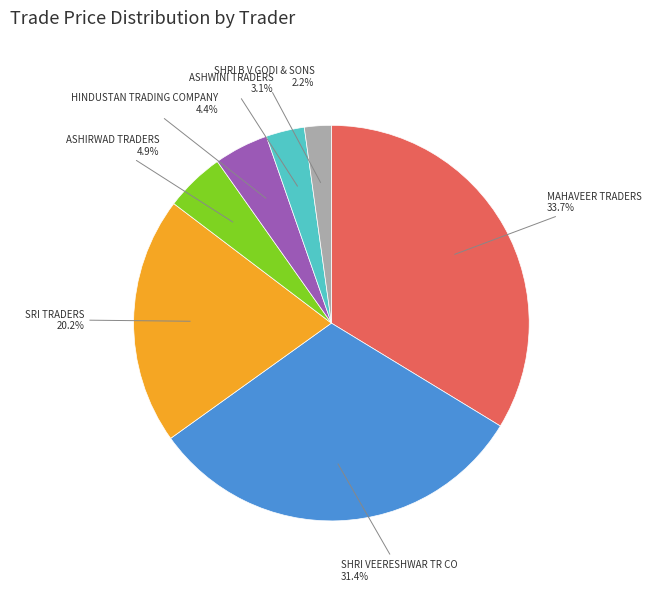

Combined, what portion of the pie is SHRI VEERESHWAR TR CO and SHRI B V GODI & SONS?

33.6%